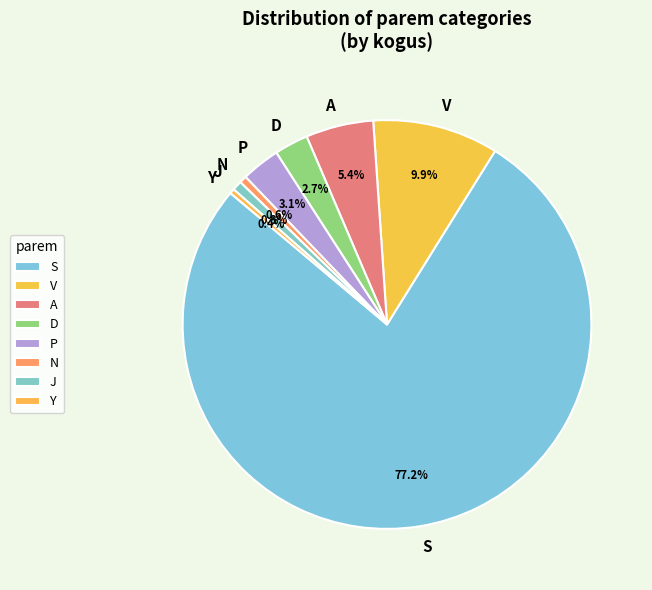

Does any single category account for the majority?

Yes